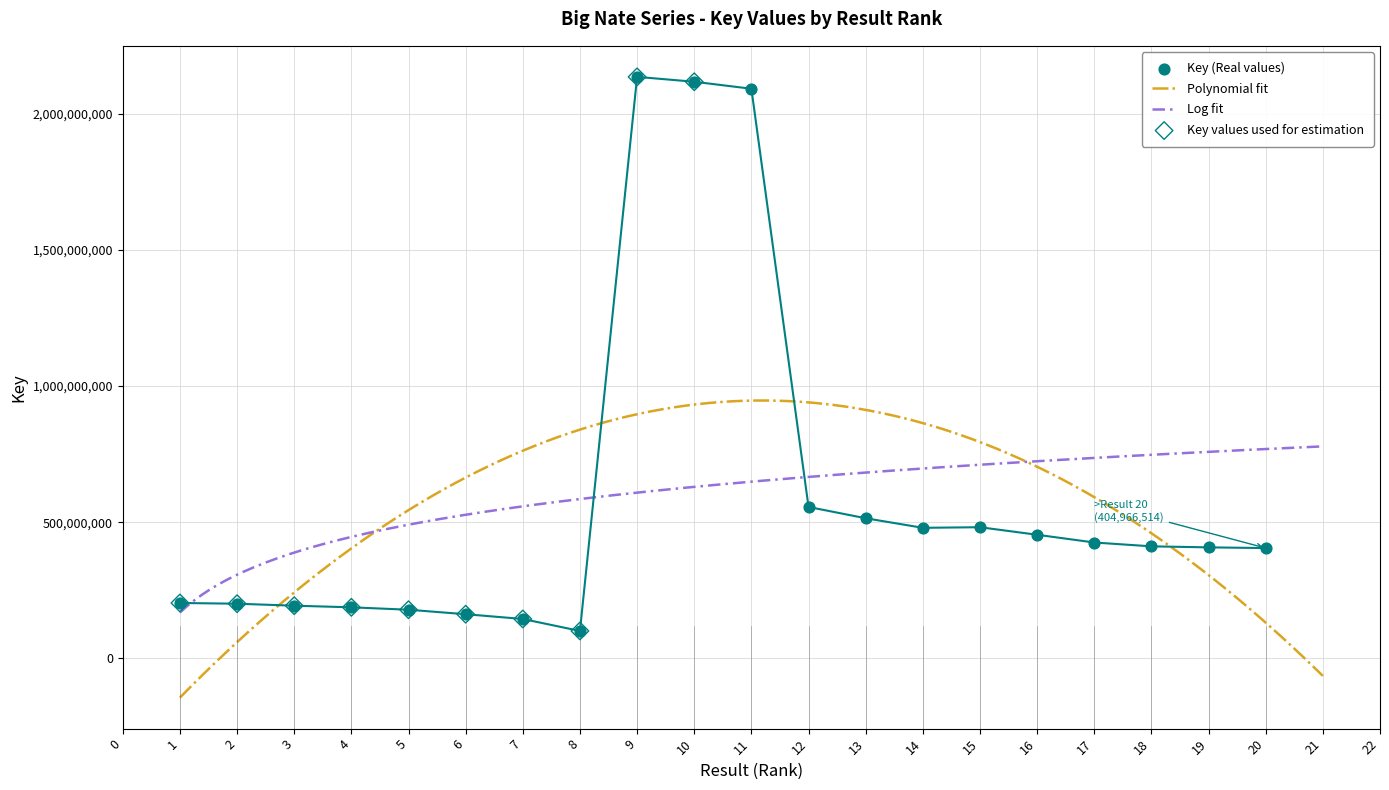

Approximately how many times larger is the value at 6 compared to 19?

0.4